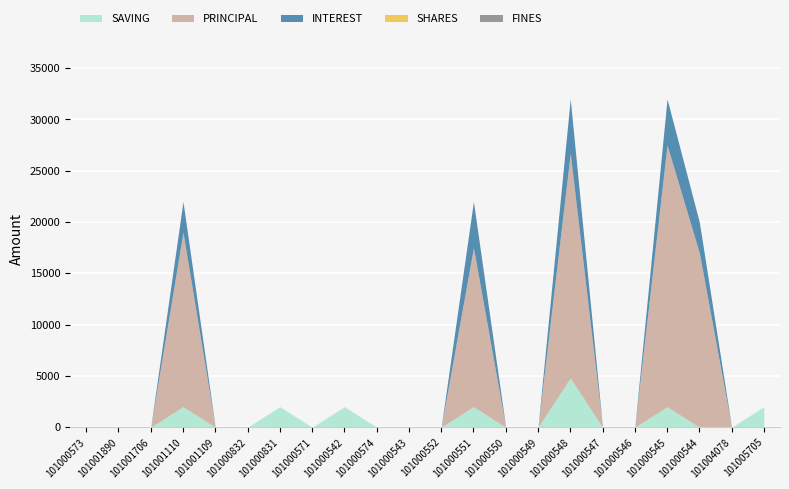

How many positive values does the PRINCIPAL series have?

5